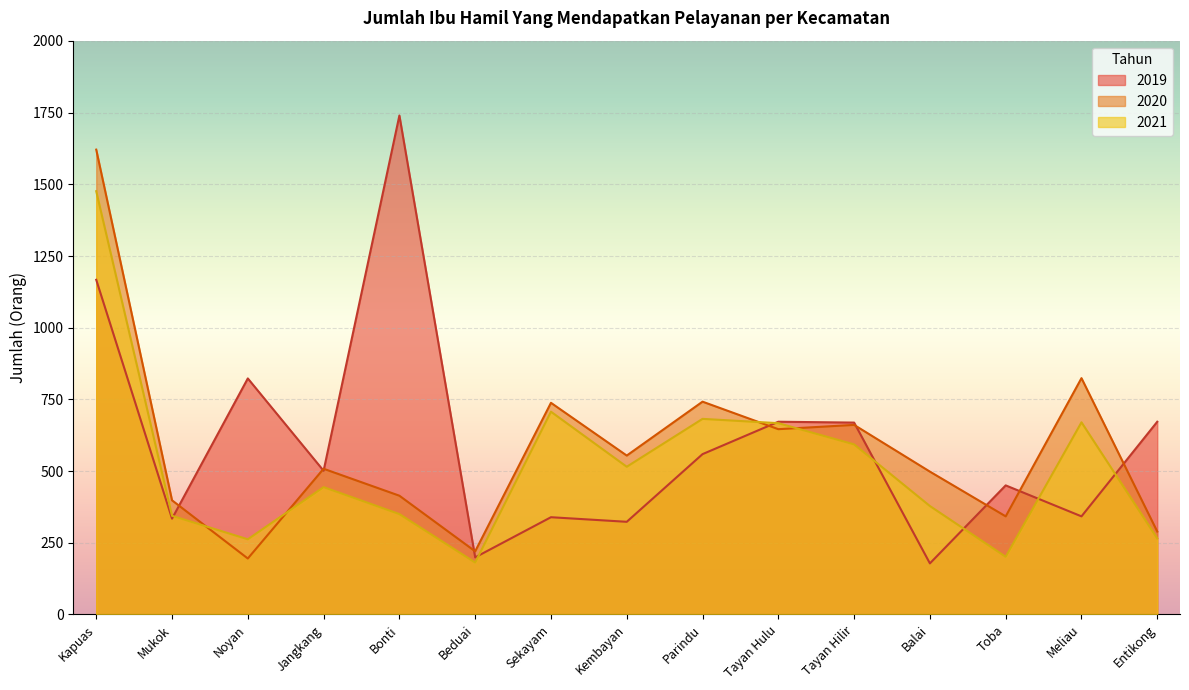

What is the spread (max minus min) of values at Tayan Hulu?

26